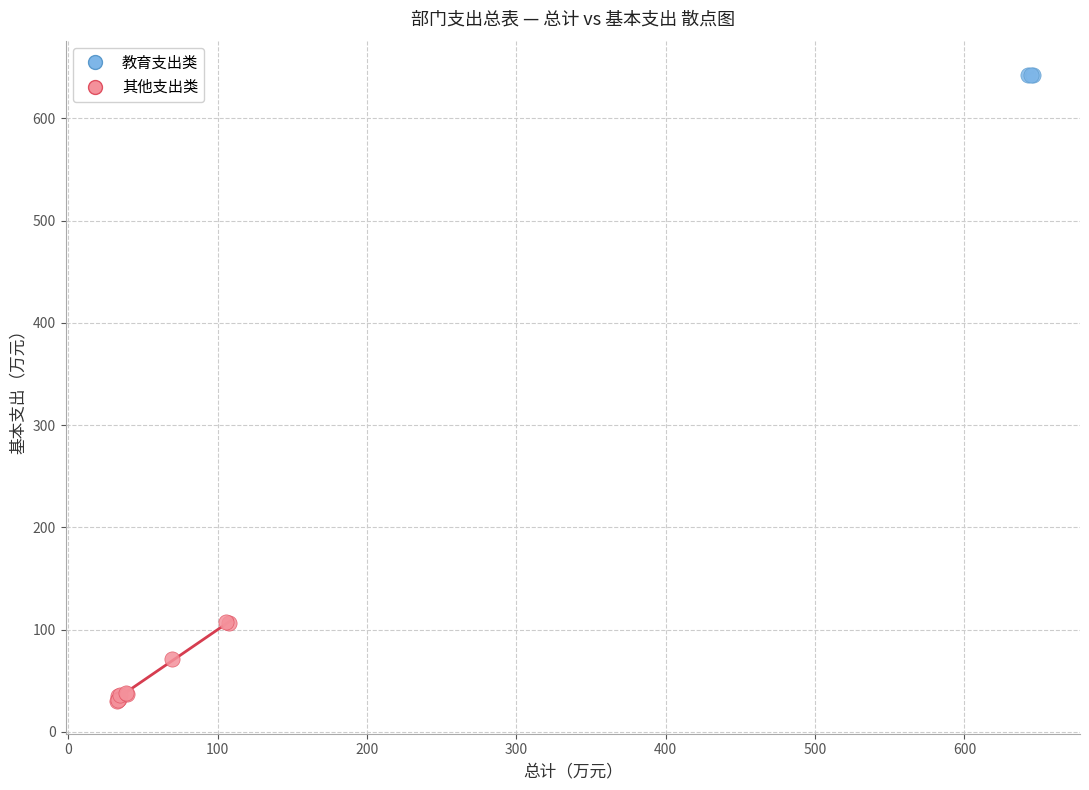

Which series reaches the minimum Y coordinate?

其他支出类